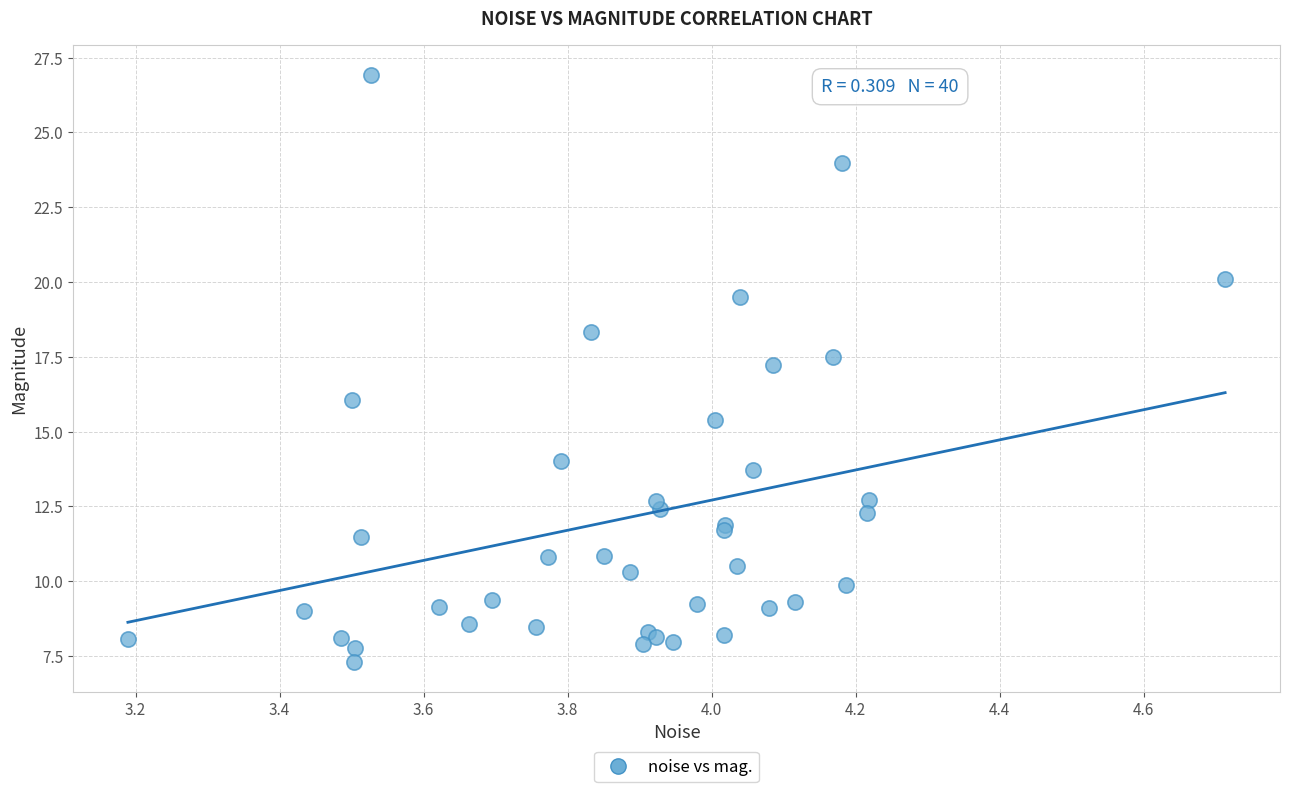

What Y value in the scatter plot is closest to 17?

17.2